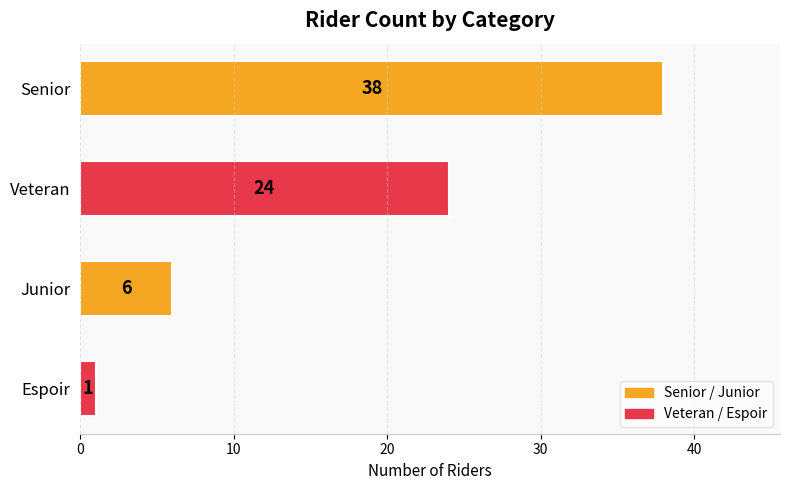

Reading top to bottom, transcribe all the data shown in this chart.

38	24	6	1